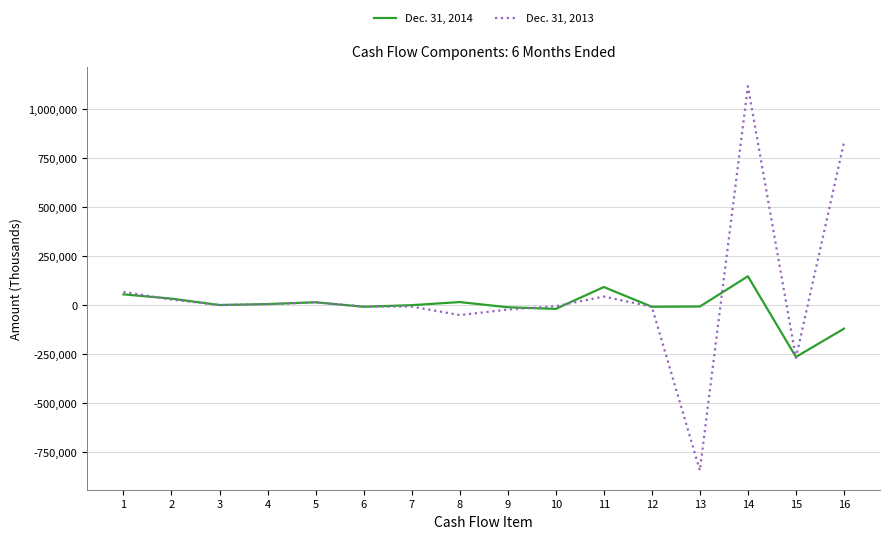

How many interior local peaks does the Dec. 31, 2014 series have?

4